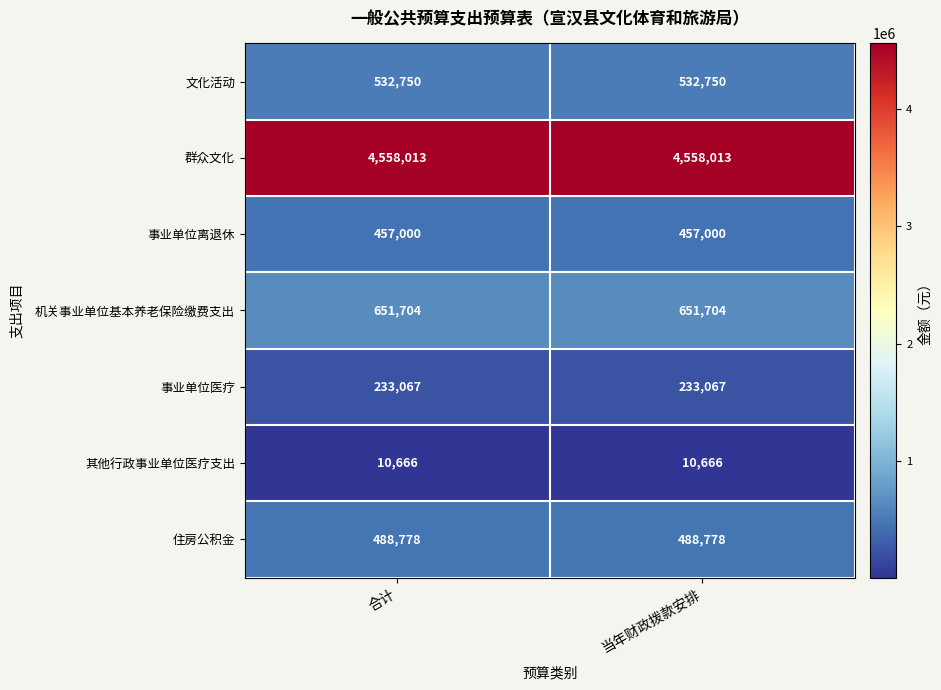

What is the sum of the 事业单位离退休 values at 当年财政拨款安排 and 合计?

914000